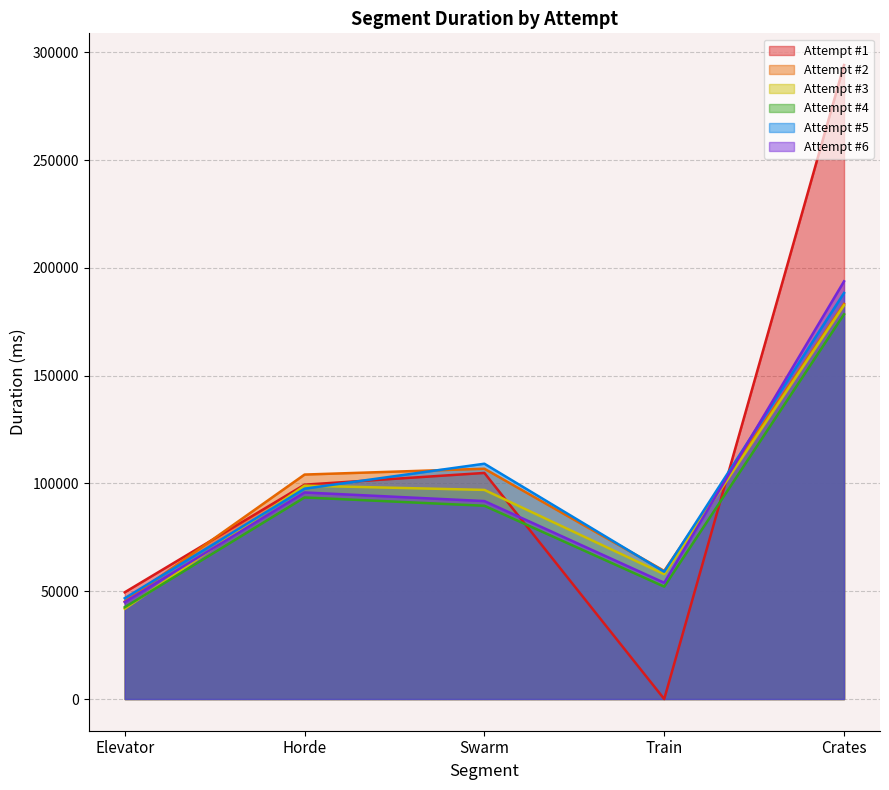

True or false: Attempt #3 and Attempt #6 cross at least once.

True